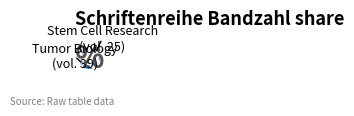

Is there any slice that represents more than half of the pie?

Yes